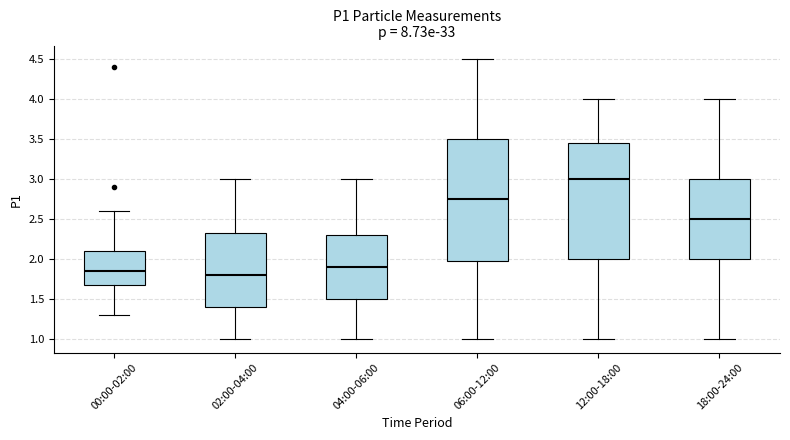

Reading left to right, transcribe this box plot: for each box, give where its median line is, the range the box spans, and where its two whiskers end, as read against the y-axis. The values are not printed on the chart, so give them approximately, as read against the axis.

00:00-02:00: median 1.85, box 1.70 to 2.10, whiskers 1.30 to 2.60
02:00-04:00: median 1.80, box 1.40 to 2.35, whiskers 1.00 to 3.00
04:00-06:00: median 1.90, box 1.50 to 2.30, whiskers 1.00 to 3.00
06:00-12:00: median 2.75, box 2.00 to 3.50, whiskers 1.00 to 4.50
12:00-18:00: median 3.00, box 2.00 to 3.45, whiskers 1.00 to 4.00
18:00-24:00: median 2.50, box 2.00 to 3.00, whiskers 1.00 to 4.00